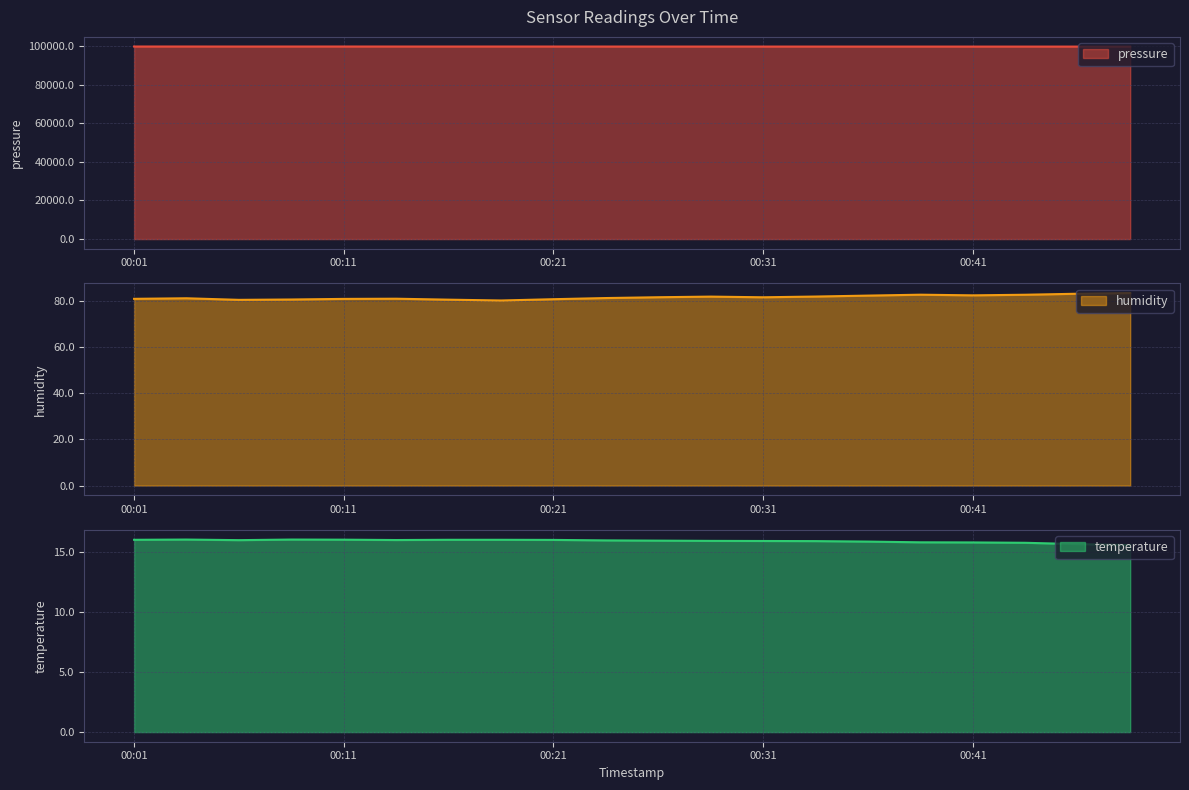

What is the highest value of the pressure series?

99795.4